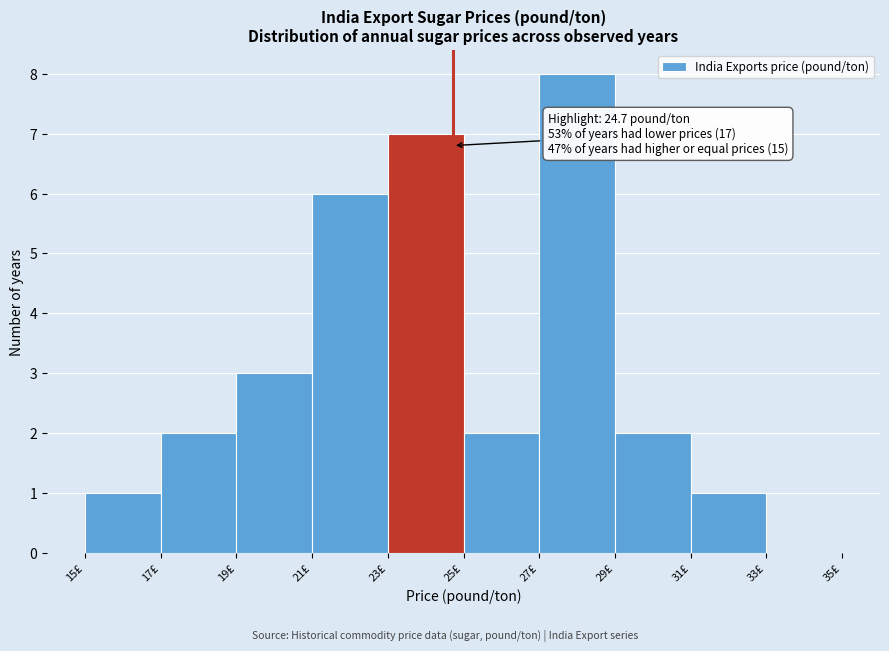

Which range on the x-axis has the tallest bar?

27 to 29